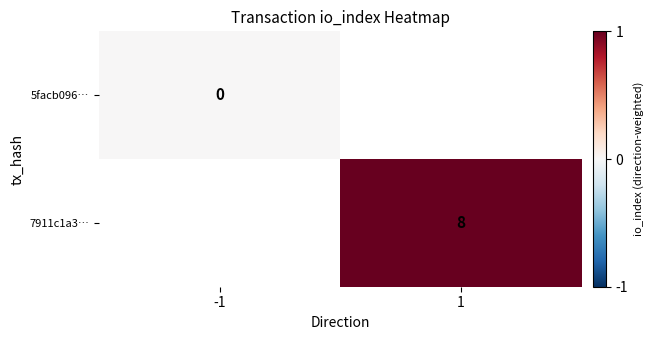

The value of 7911c1a3… at 1 is 8. True or false?

True